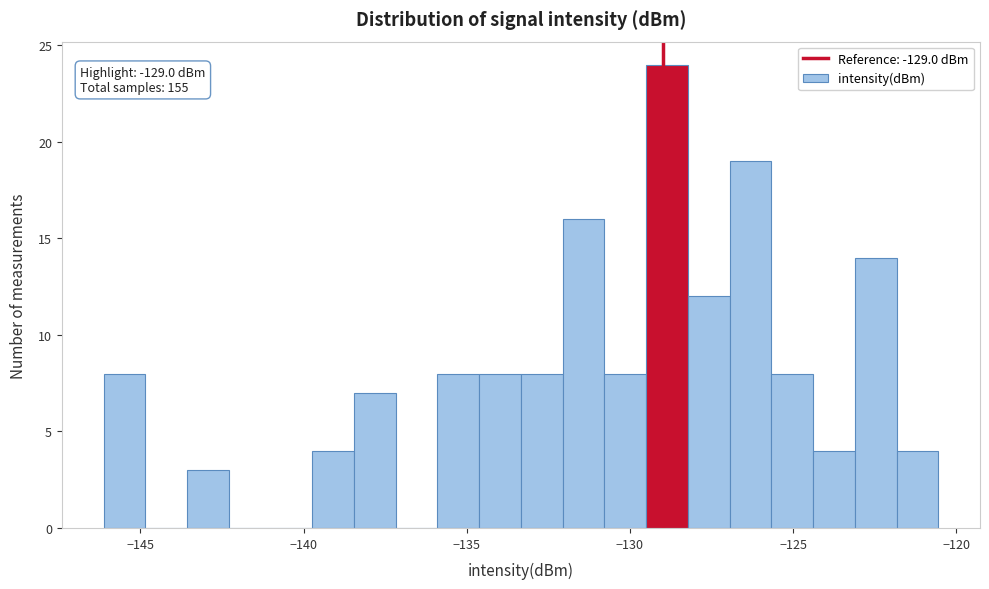

Read against the x-axis, roughly where is the centre of the tallest bar?

-129.0